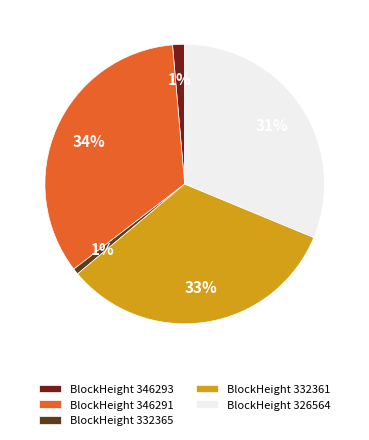

Which category has the biggest portion of the pie?

BlockHeight 346291